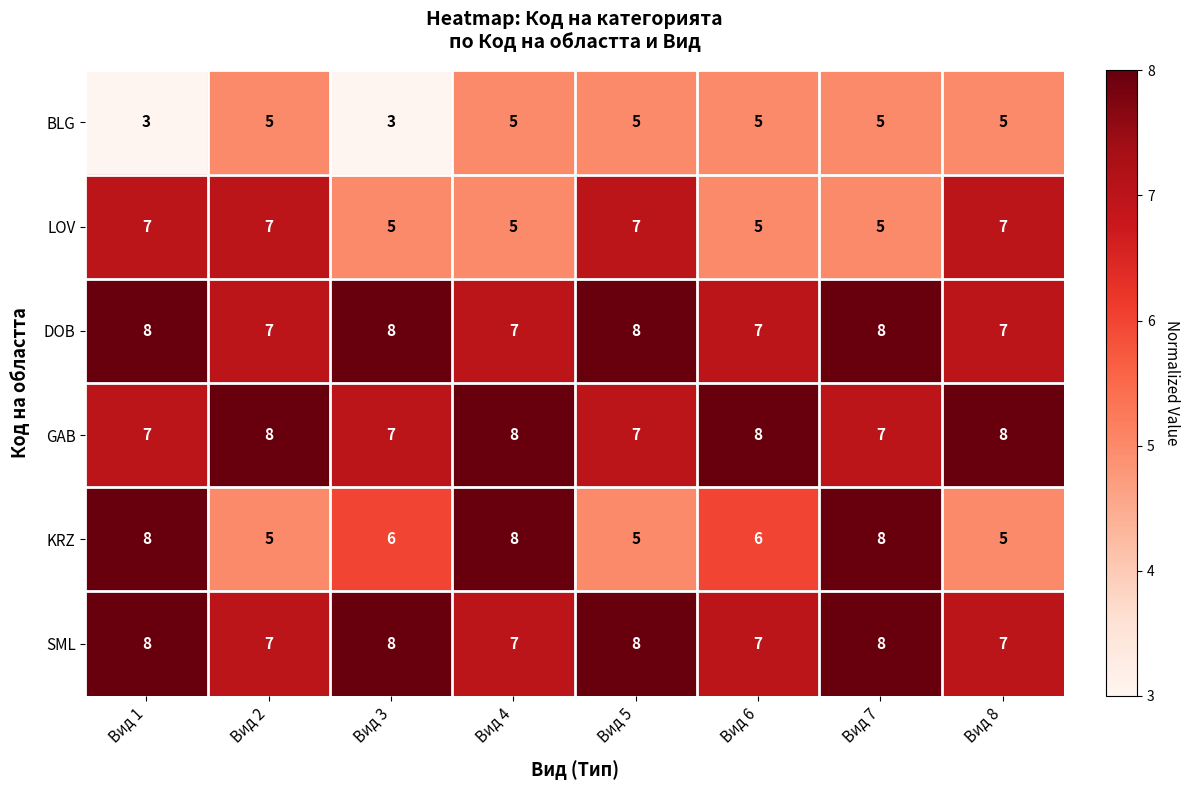

What is the spread (max minus min) of values at Вид 1?

5